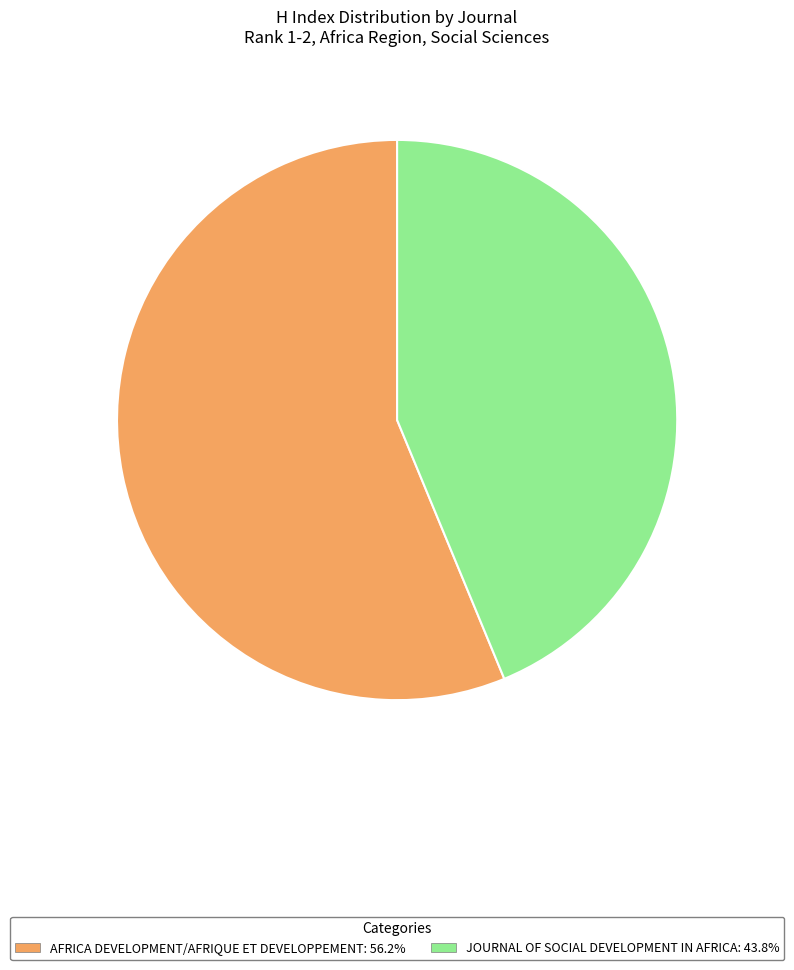

How many segments does this pie chart have?

2